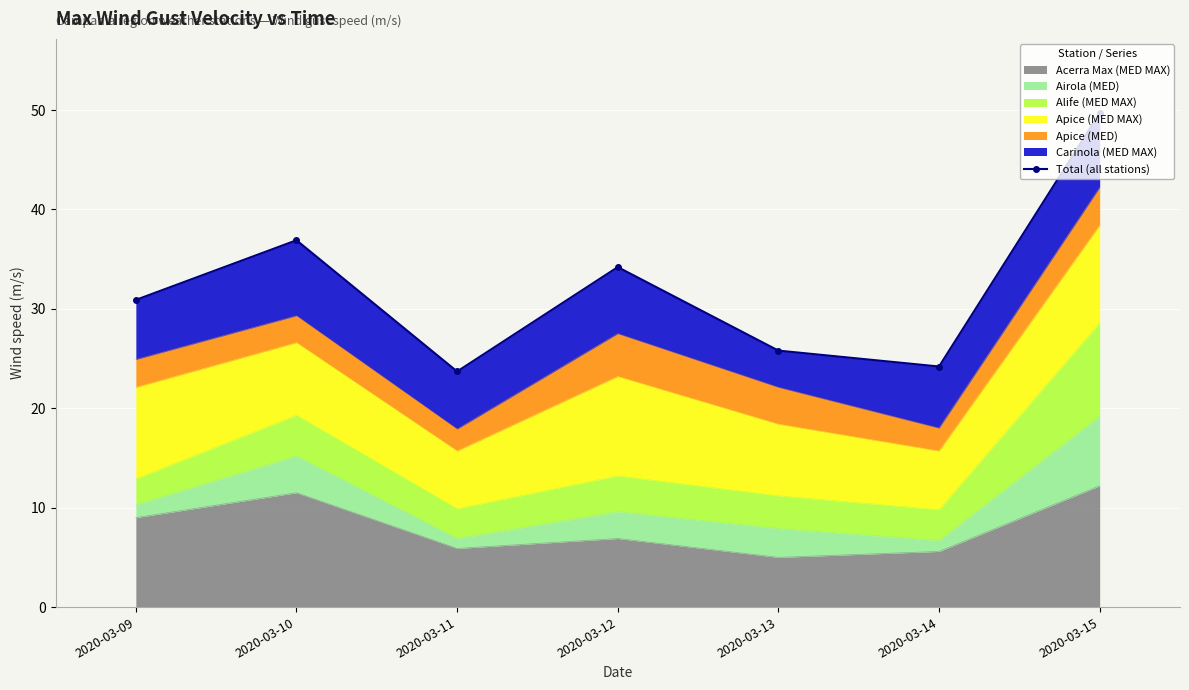

Between 2020-03-10 and 2020-03-13, which is larger?

2020-03-10